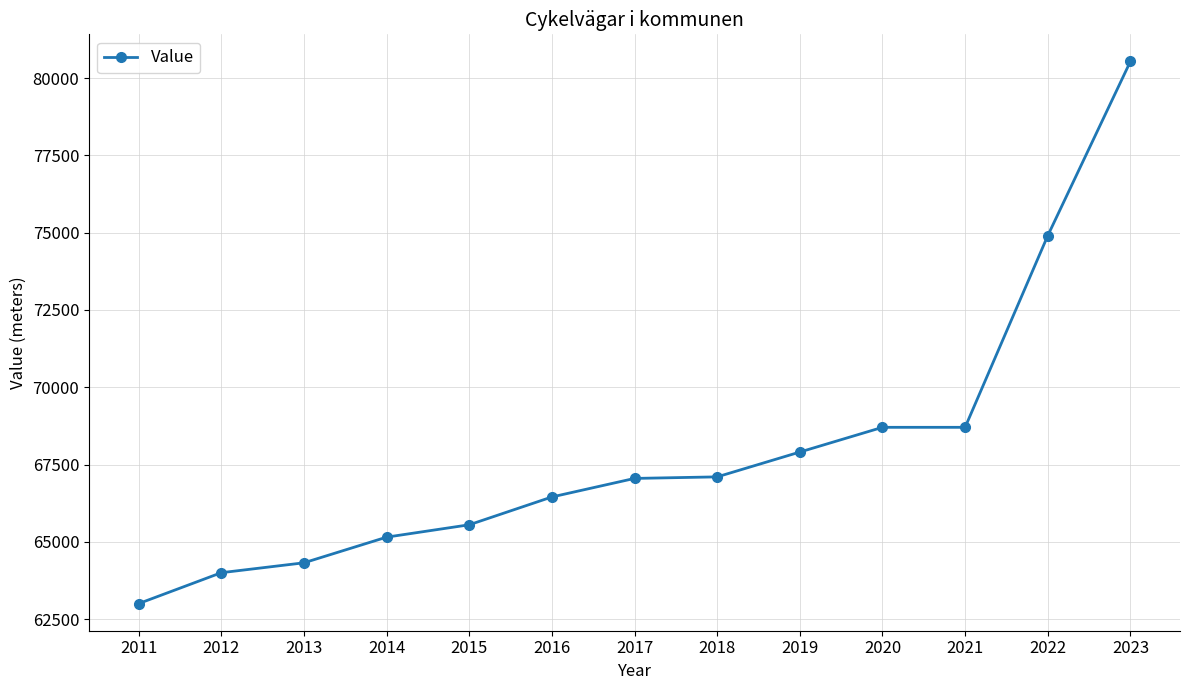

Which has a higher value, 2018 or 2013?

2018